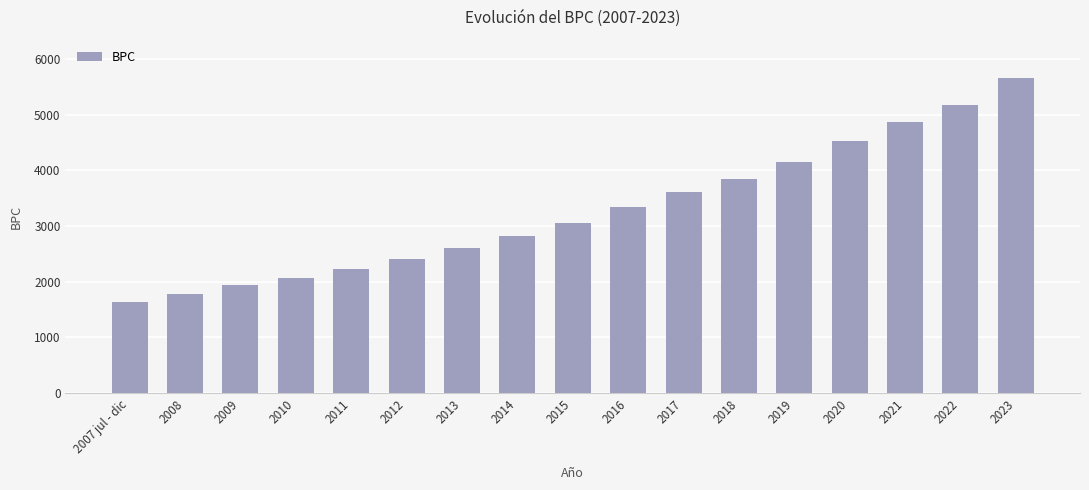

Count the number of data series in this chart.

1